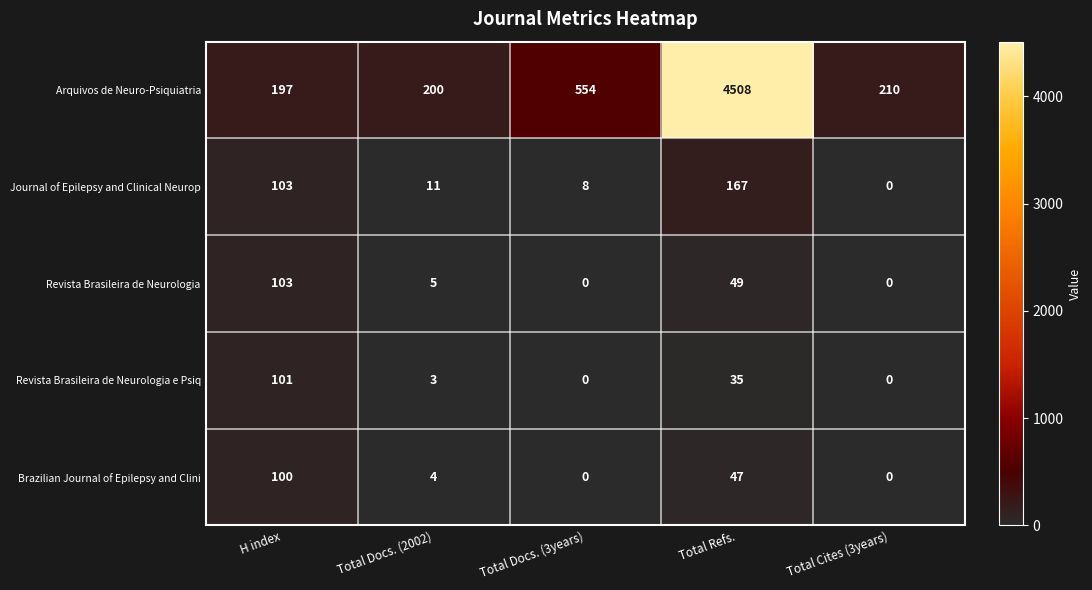

Reading right to left, extract all data points from this chart.

Arquivos de Neuro-Psiquiatria: 210	4508	554	200	197
Journal of Epilepsy and Clinical Neurop: 0	167	8	11	103
Revista Brasileira de Neurologia: 0	49	0	5	103
Revista Brasileira de Neurologia e Psiq: 0	35	0	3	101
Brazilian Journal of Epilepsy and Clini: 0	47	0	4	100